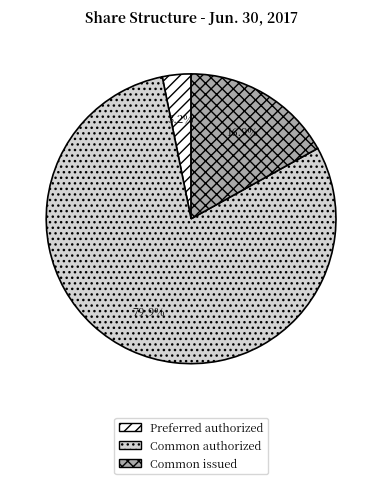

What is the smallest slice in the pie chart?

Preferred authorized